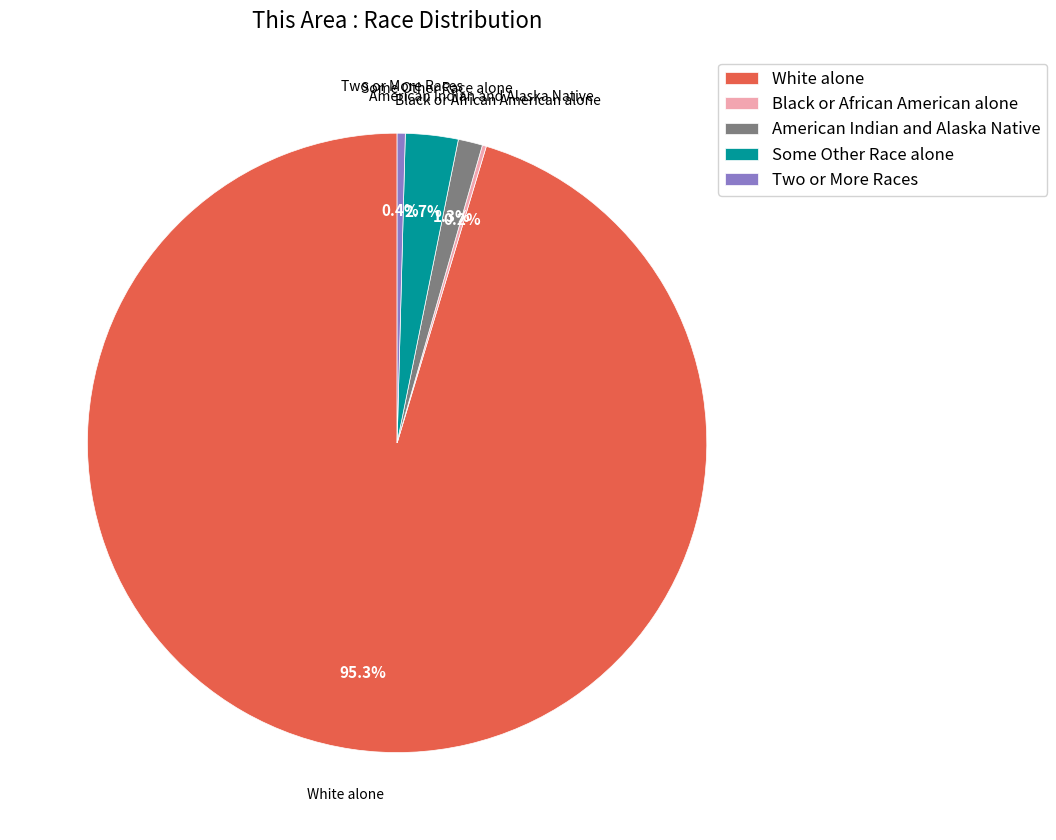

Do White alone and Two or More Races together represent more than half of the pie?

Yes